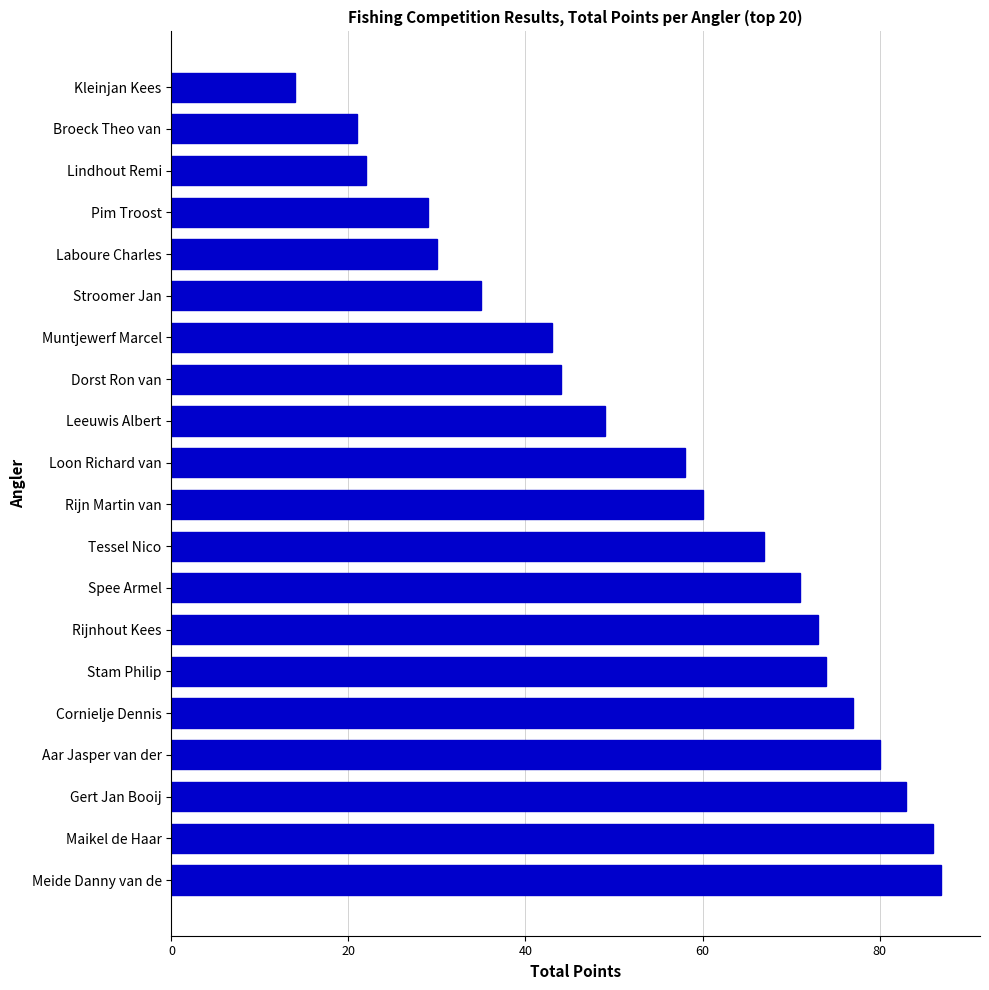

Where is the data nearest to the value 50?

Leeuwis Albert